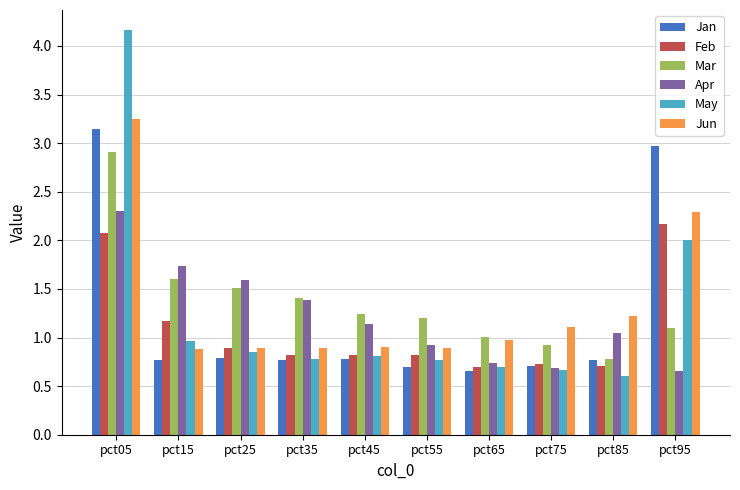

At how many categories does at least one series exceed 4?

1